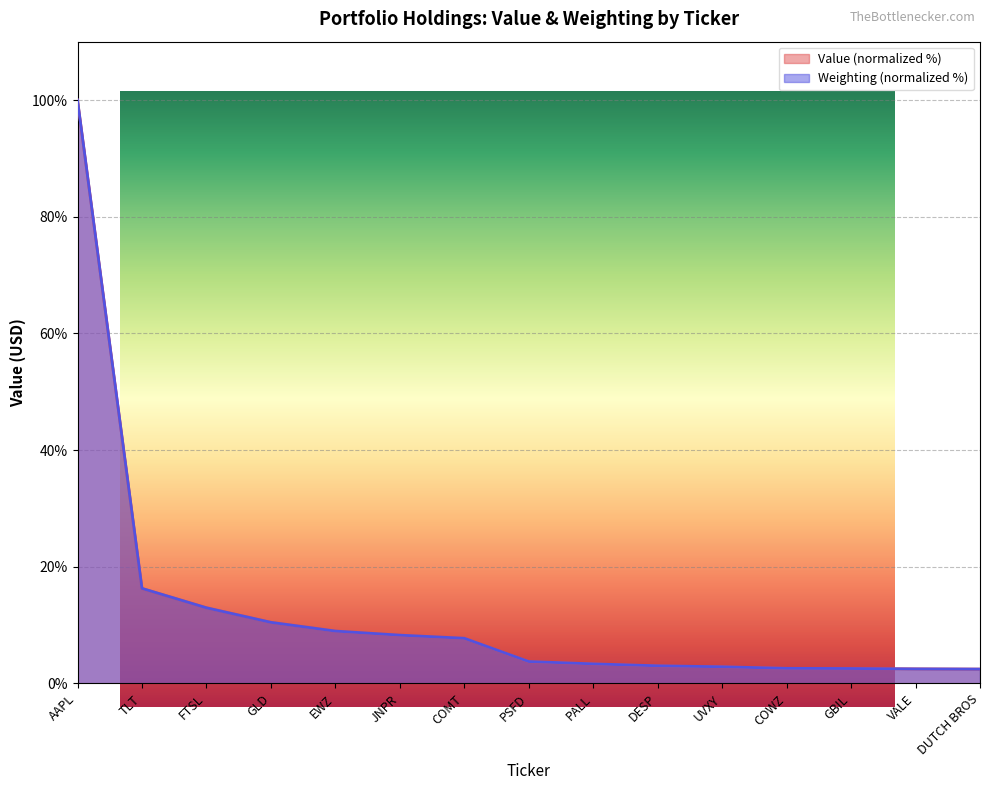

At which label does Weighting first exceed 3?

AAPL